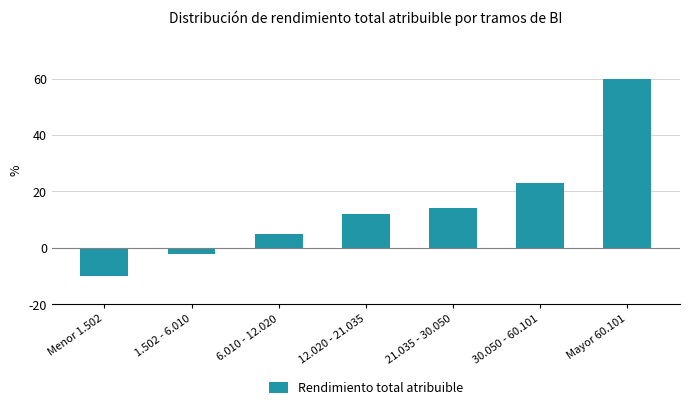

Reading right to left, extract all data points from this chart.

60	23	14	12	5	-2	-10